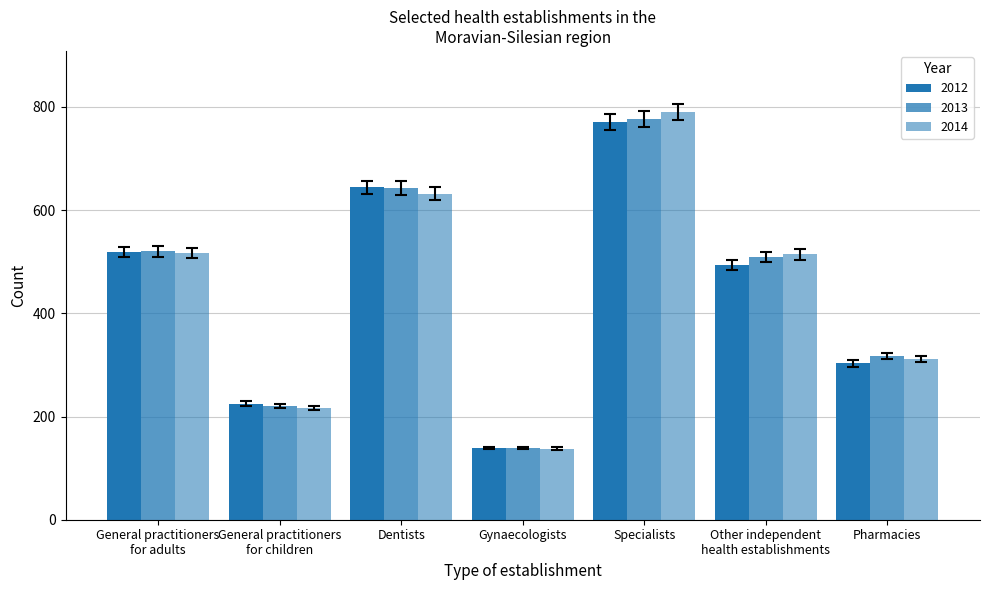

What is the difference between the maximum and minimum values in the 2013 series?

637